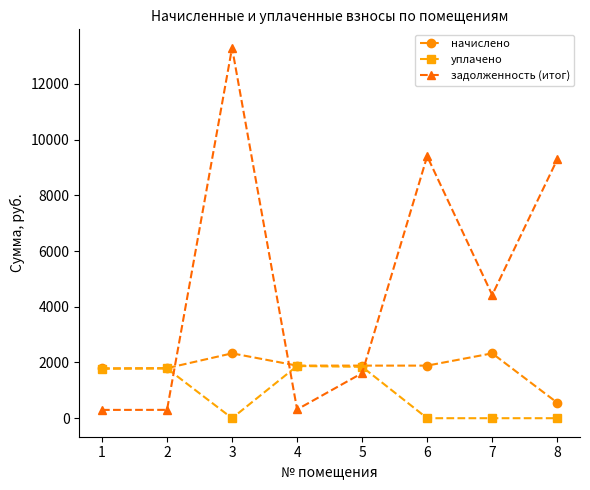

Rank the series by their maximum value, from highest to lowest.

задолженность (итог), начислено, уплачено